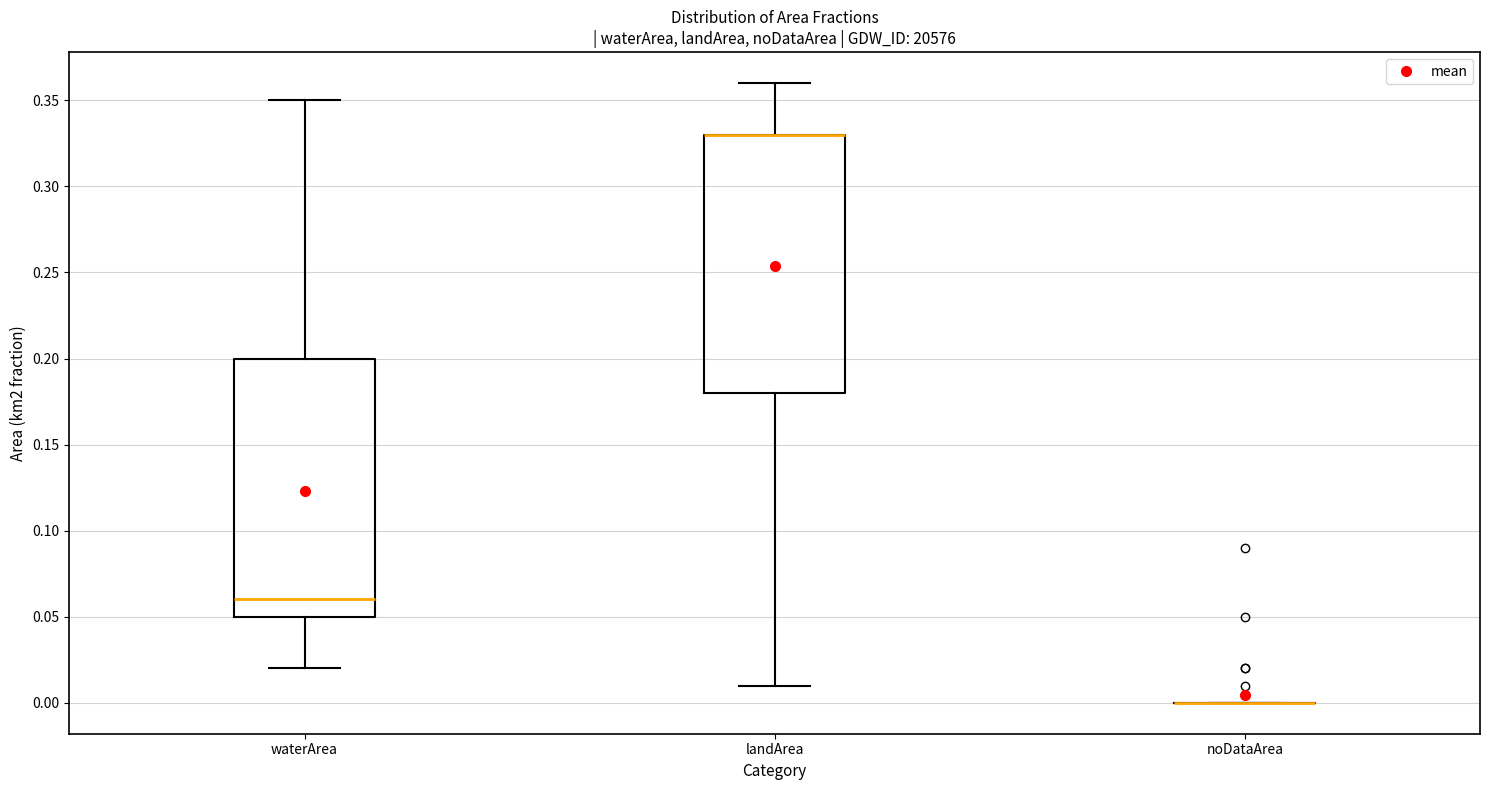

Reading left to right, transcribe this box plot: for each box, give where its median line is, the range the box spans, and where its two whiskers end, as read against the y-axis. The values are not printed on the chart, so give them approximately, as read against the axis.

waterArea: median 0.06, box 0.05 to 0.20, whiskers 0.02 to 0.35
landArea: median 0.33 (drawn on the box's upper edge), box 0.18 to 0.33, whiskers 0.01 to 0.36
noDataArea: box collapsed to a line at 0.00, whiskers 0.00 to 0.00